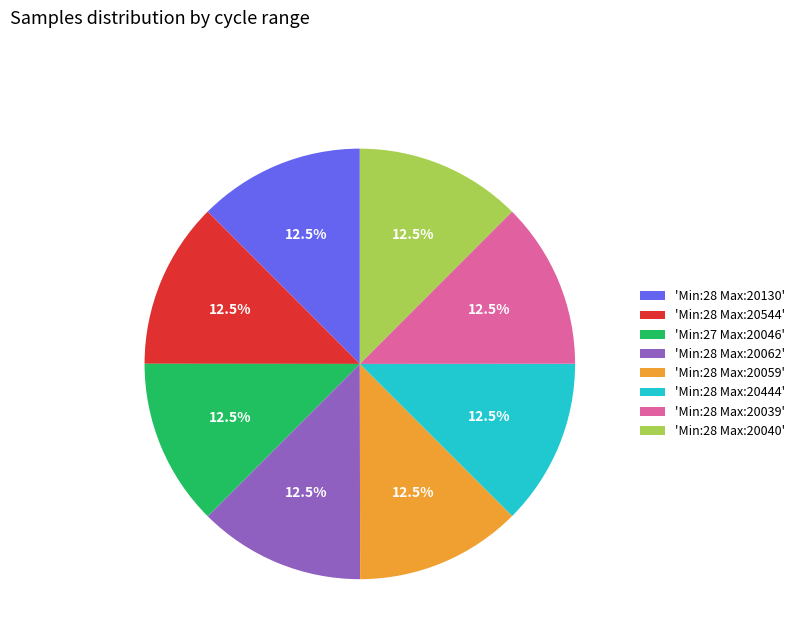

Do 'Min:28 Max:20059' and 'Min:27 Max:20046' together represent more than half of the pie?

No